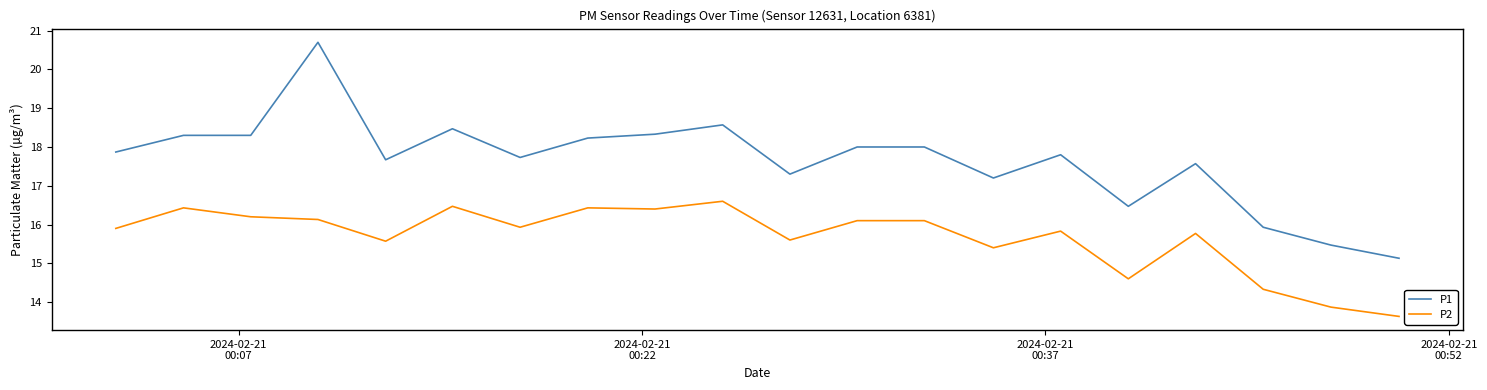

True or false: P1 and P2 intersect in this chart.

False